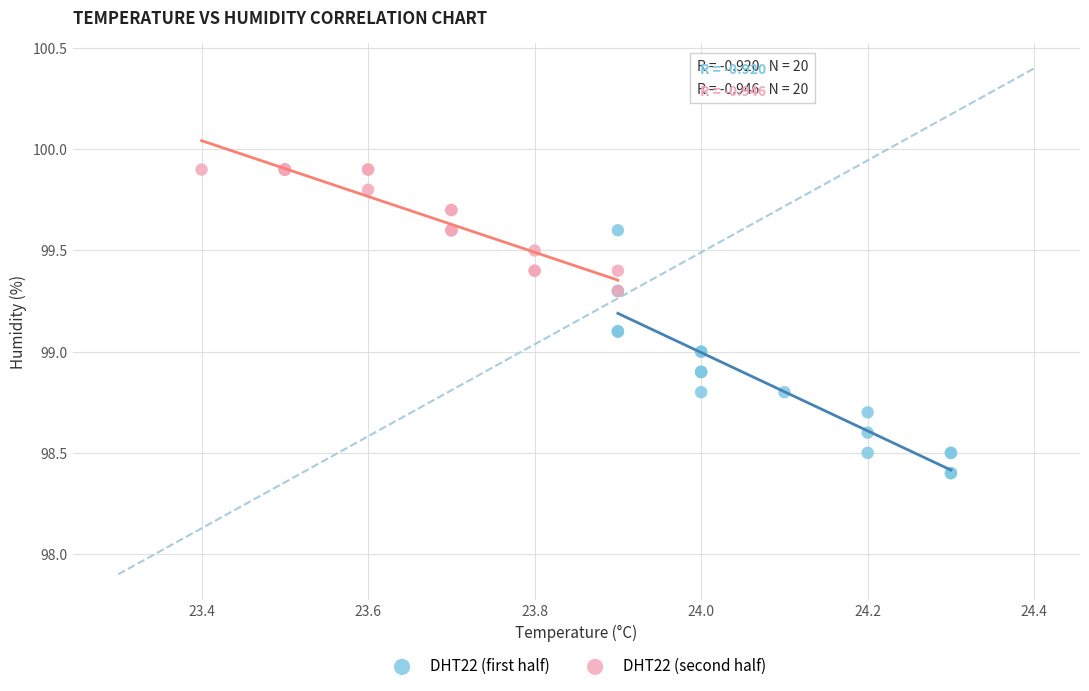

Which series has the widest spread of Y values?

DHT22 (first half)